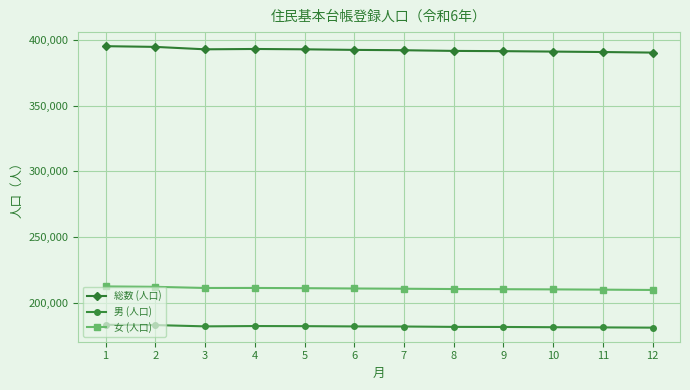

What is the total value across all series at 6?

785228